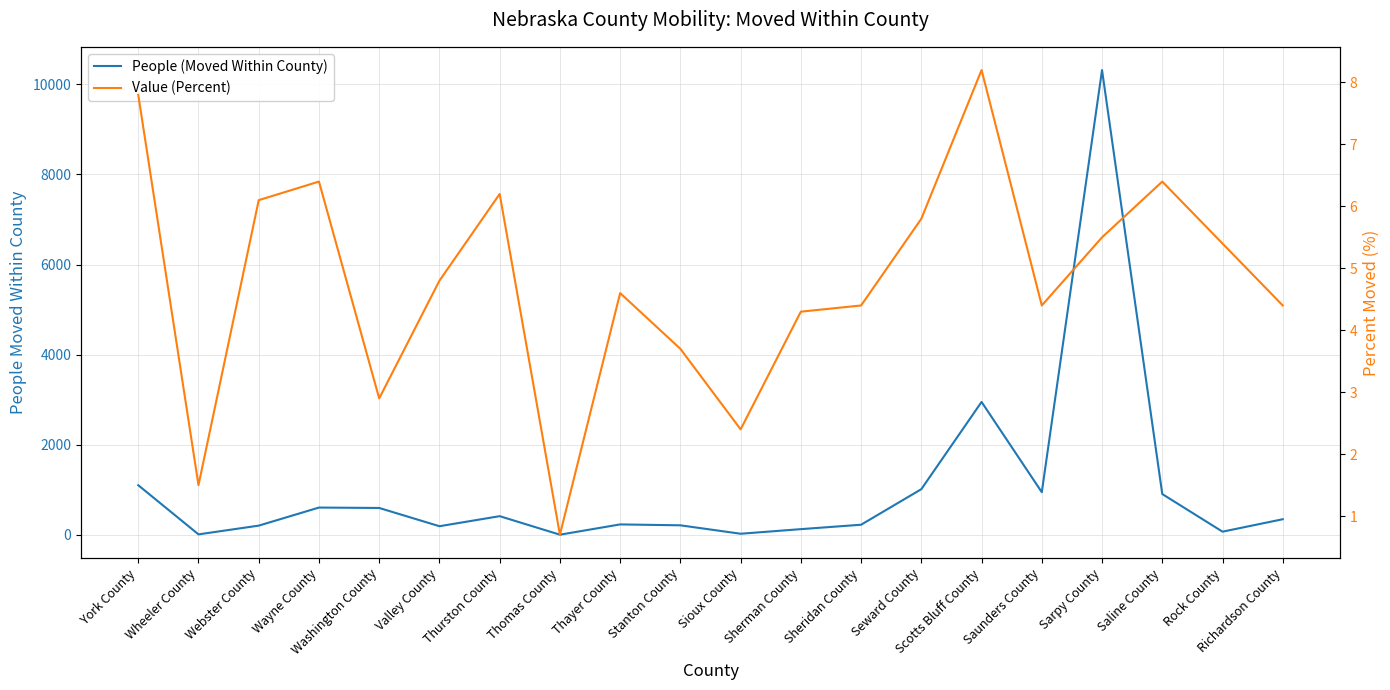

What is the total value across all series at Wheeler County?

12.5